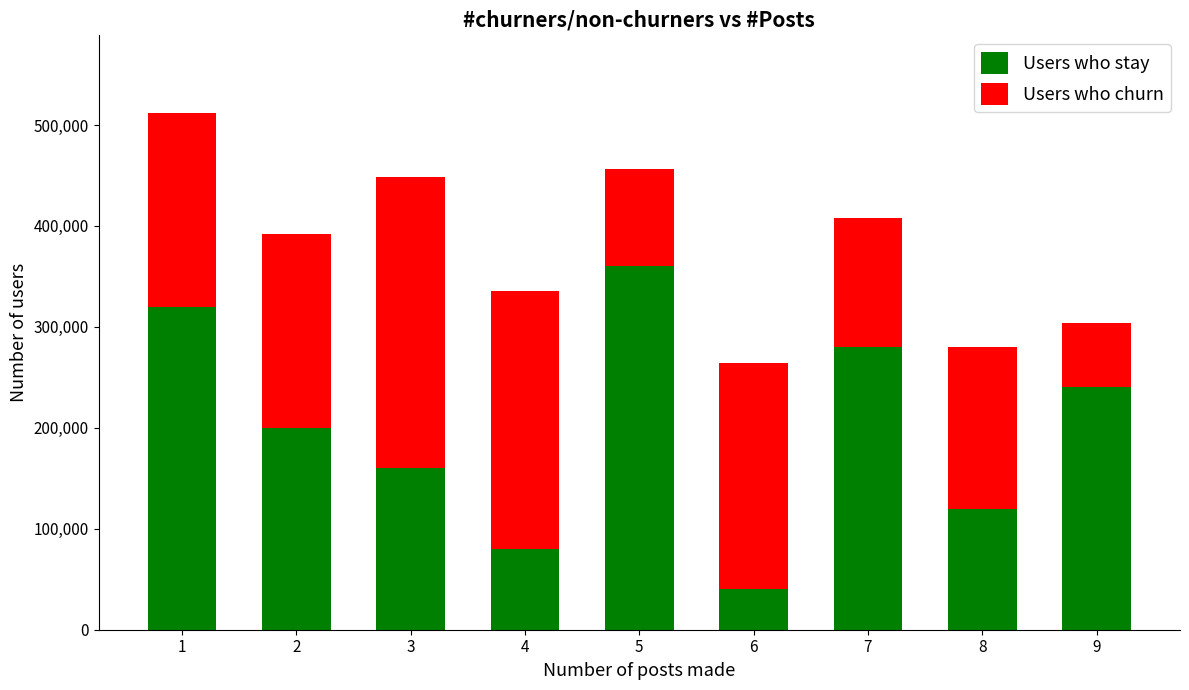

What is the approximate value of Users who stay at 8, to the nearest 10?

120000